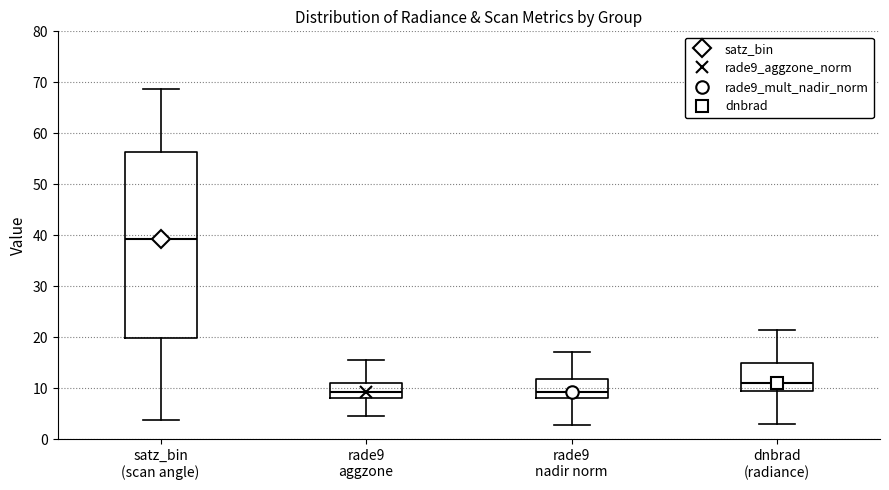

Where does the lower whisker of the box for rade9 nadir norm end on the y-axis? The values are not printed on the chart, so give them approximately, as read against the axis.

3